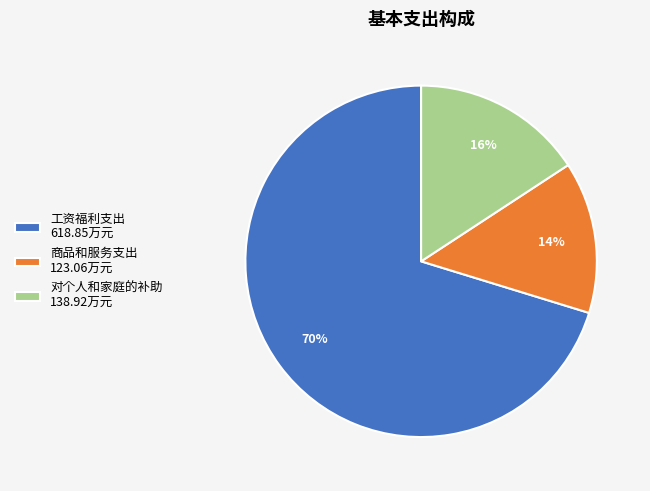

To the nearest percent, what portion does 商品和服务支出 represent?

14%